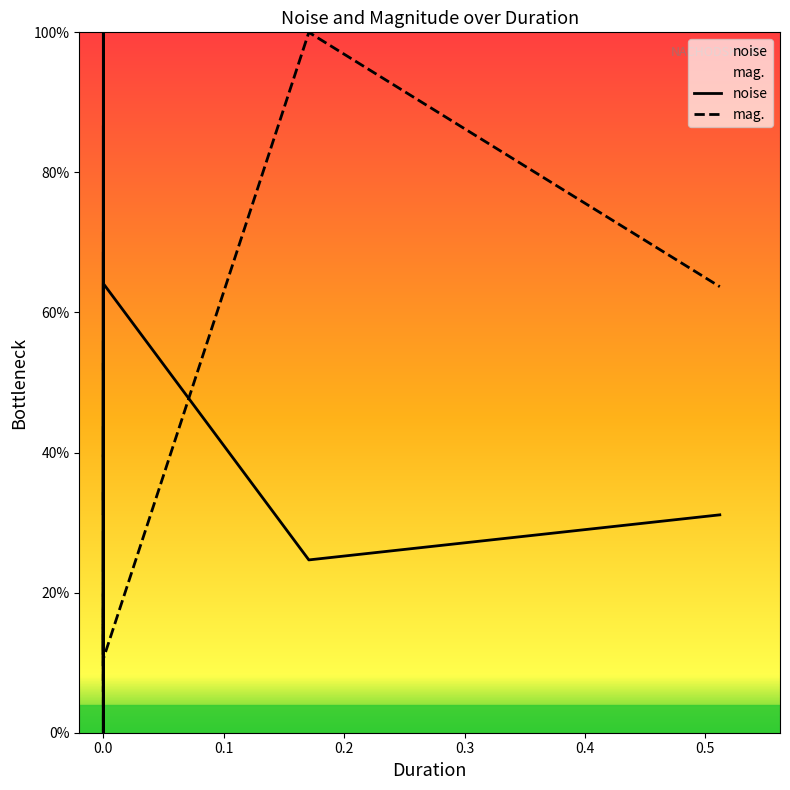

Which series has the largest total across all categories?

noise